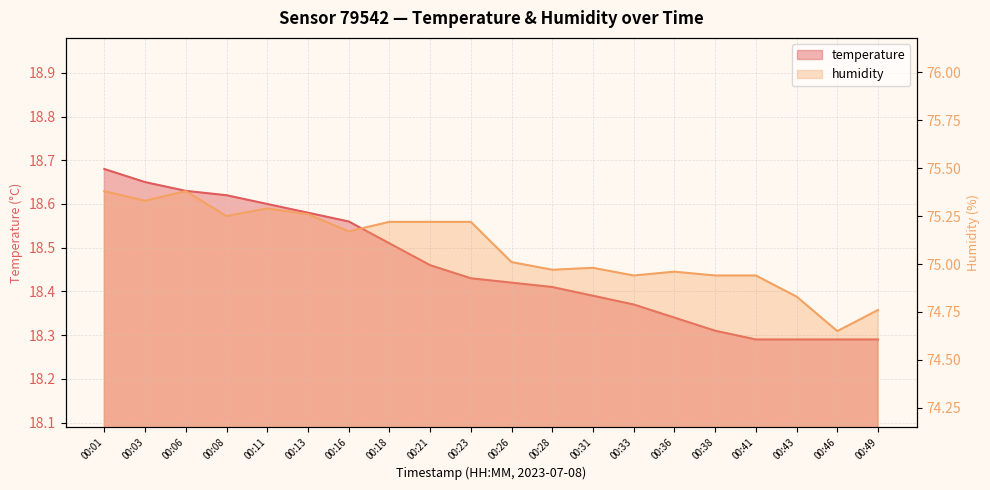

What is the difference between the second highest and second lowest values in the temperature series?

0.4